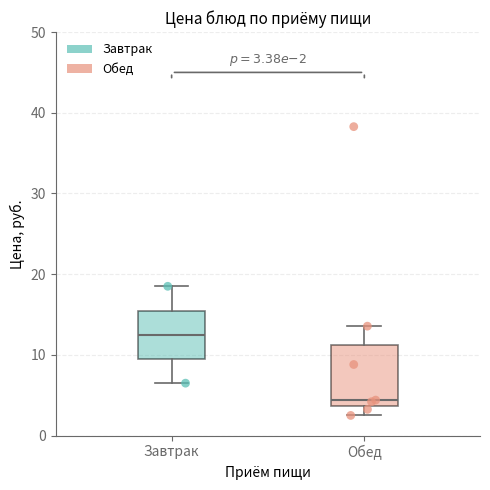

Which box has the lowest median line?

Обед